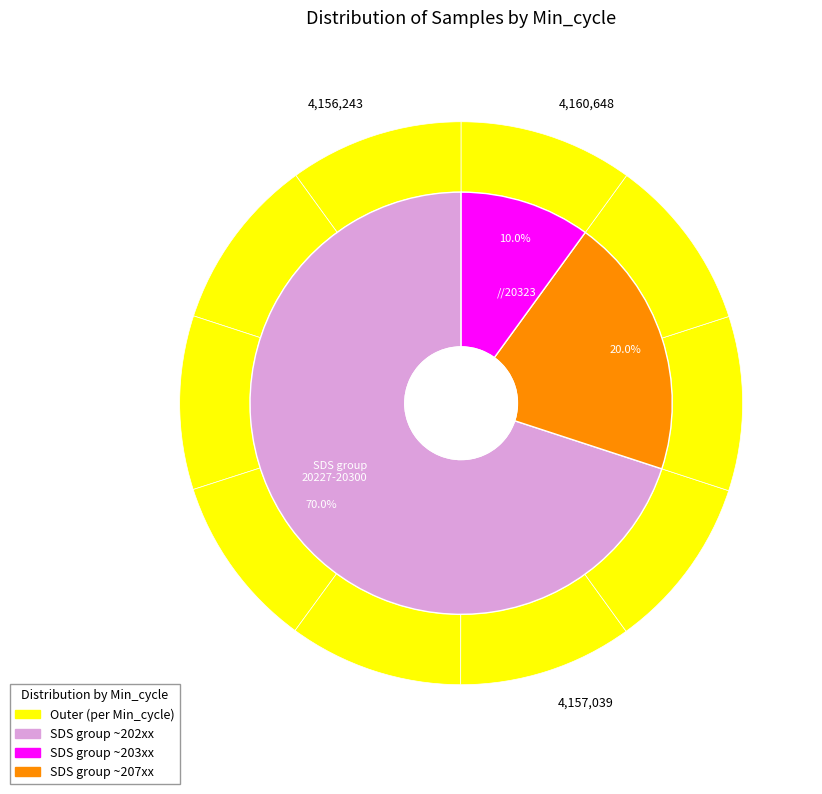

Approximately how many times larger is the value at 20227 compared to 20294?

1.0